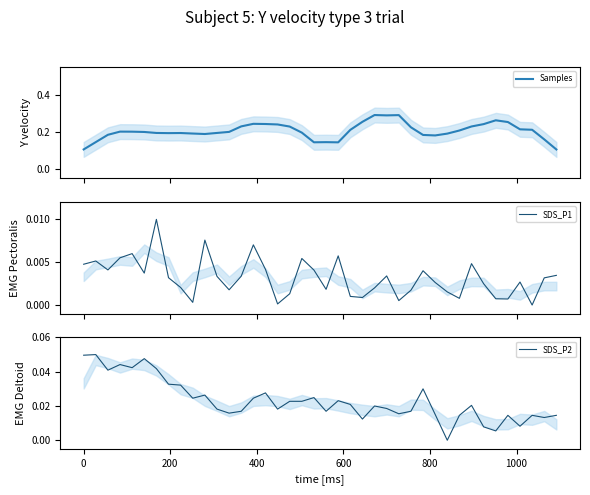

How many positive values does the SDS_P2 series have?

39